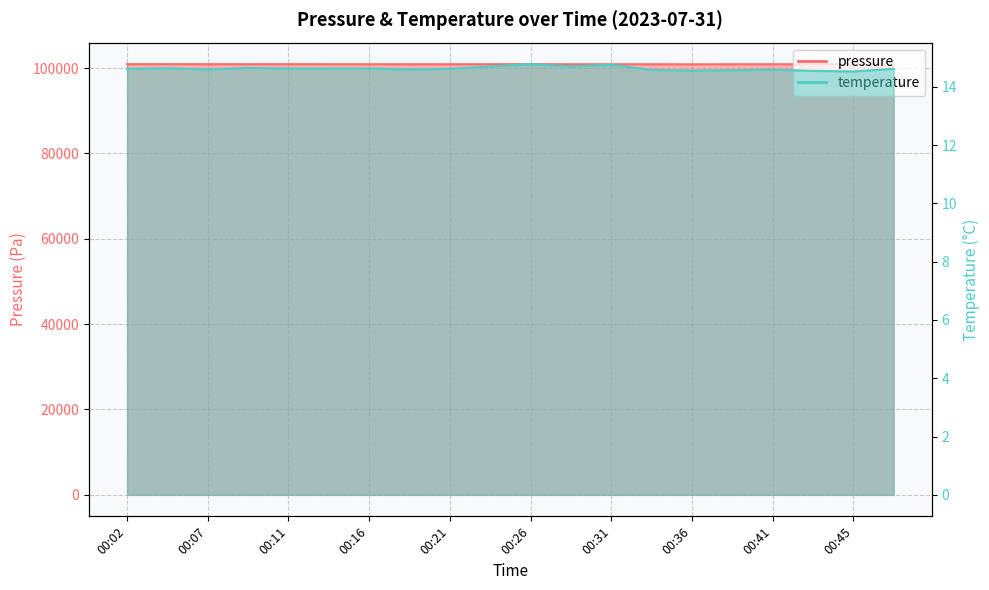

Where is pressure nearest to the value 100884?

00:16